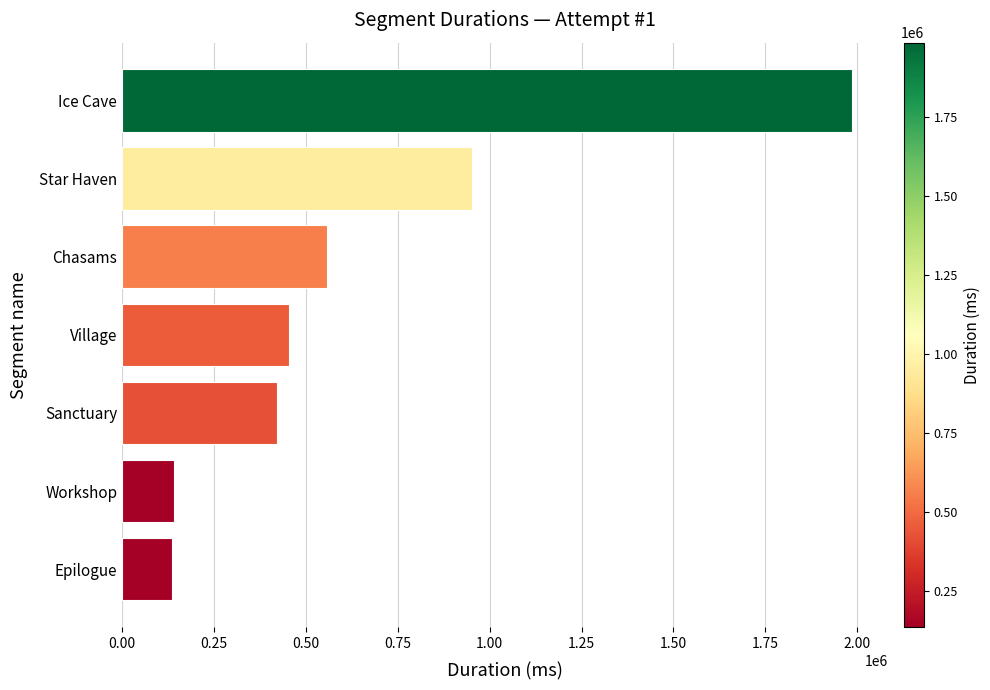

Which category has the highest value across all series?

Ice Cave